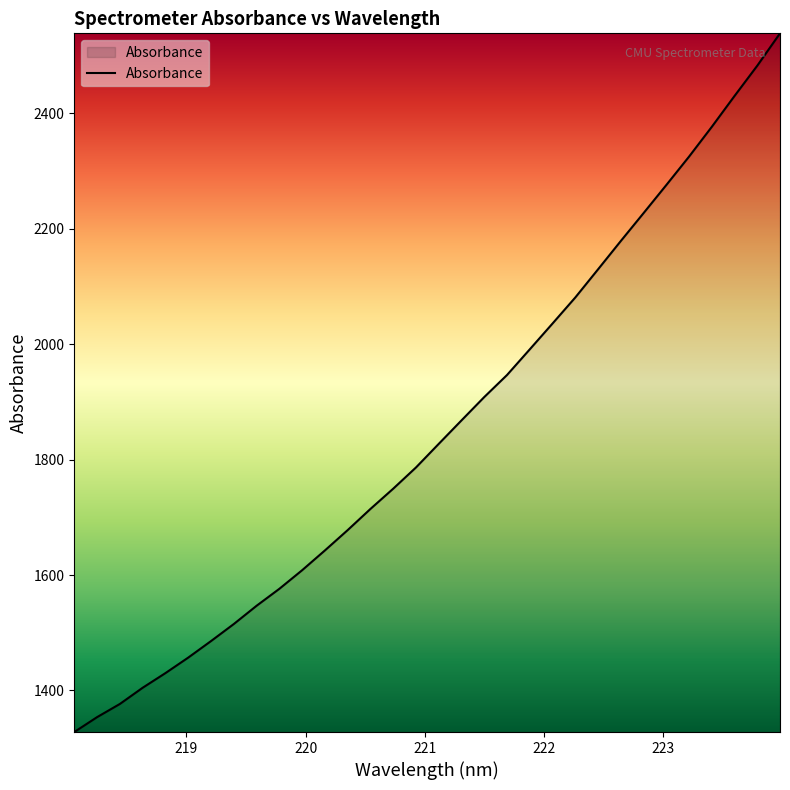

What is the difference between the maximum and minimum values?

1211.1